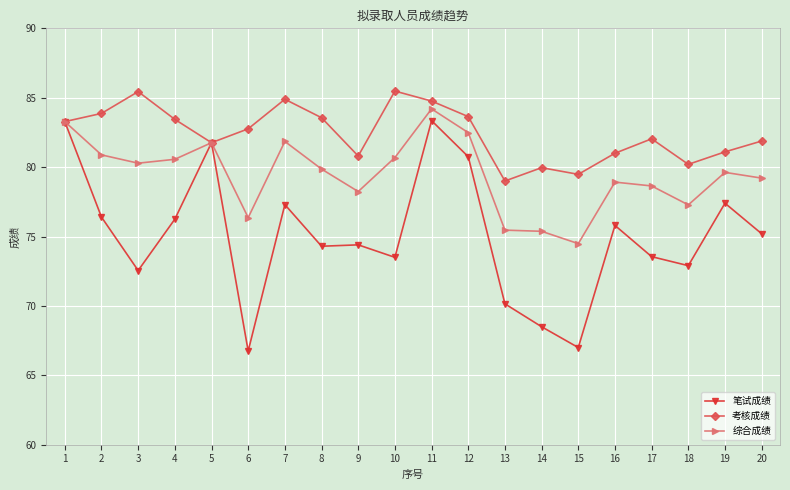

True or false: 笔试成绩 has a value of 128.4 at 19.

False